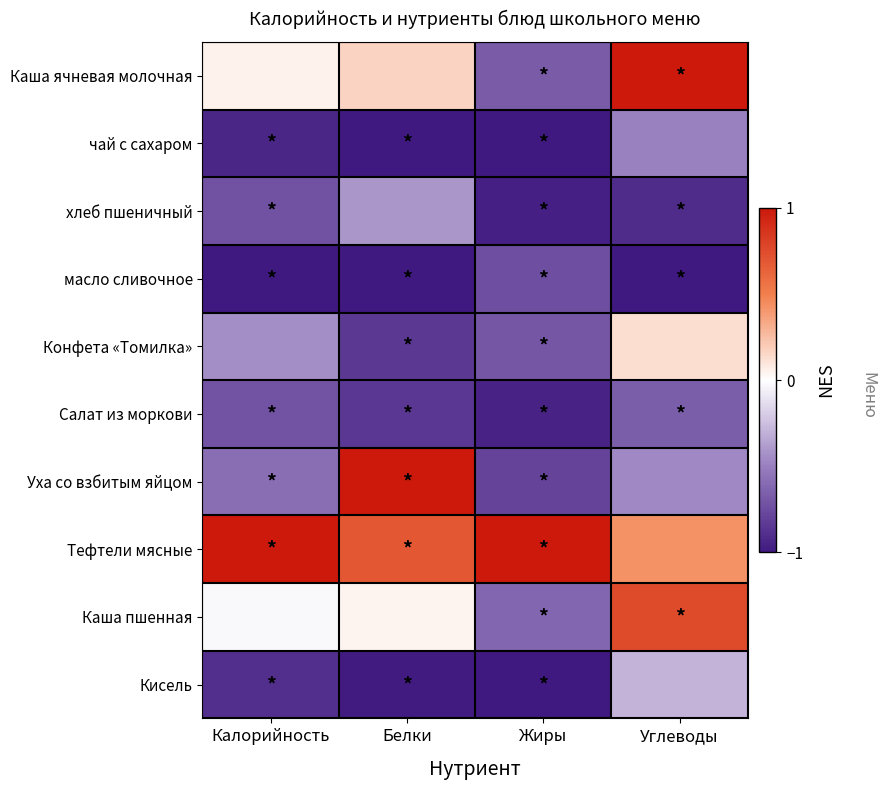

Which has a higher value, Белки or Жиры?

Белки